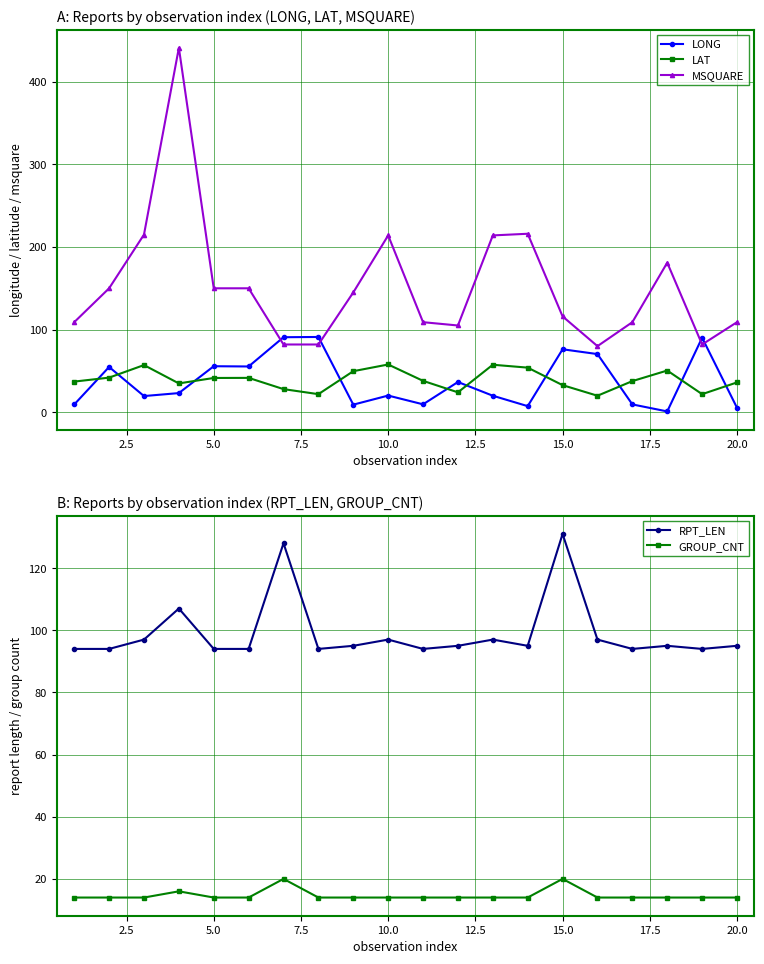

Which series ends up on top after the final intersection of MSQUARE and LONG?

MSQUARE